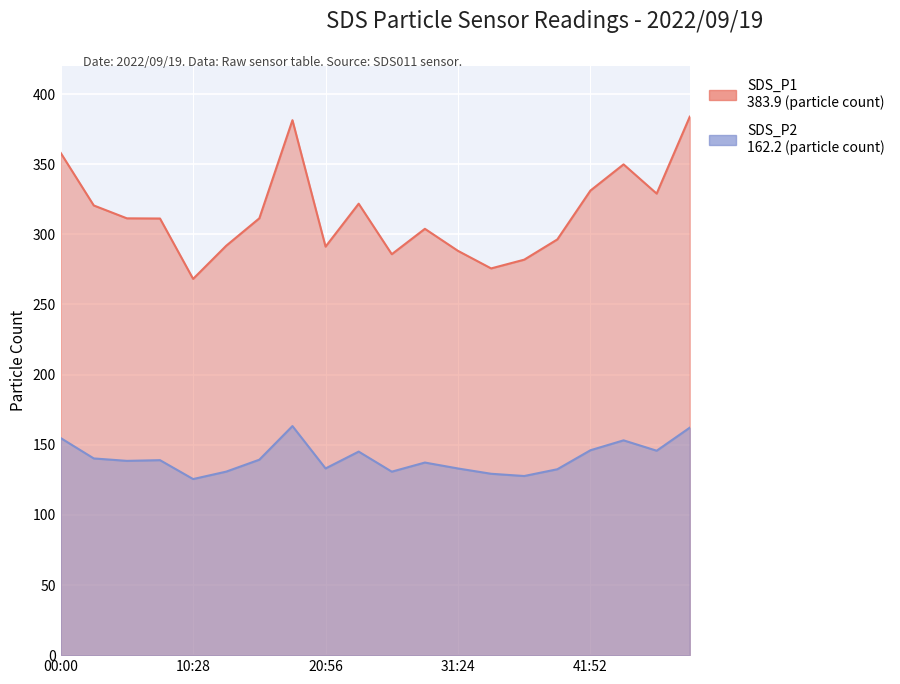

At how many categories does at least one series exceed 374?

2